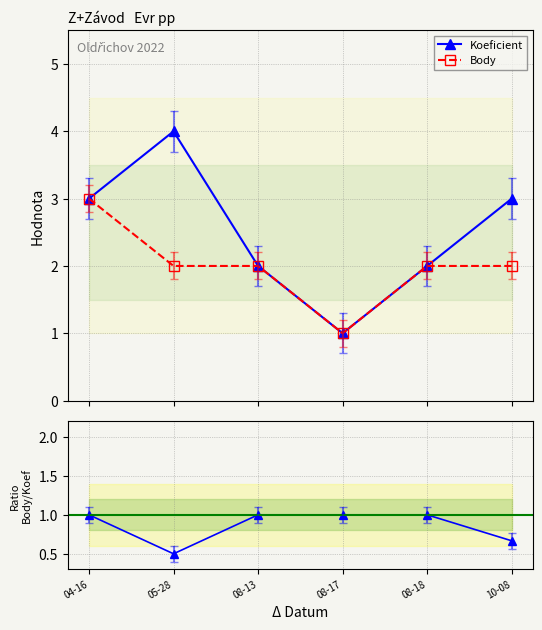

Reading left to right, extract all data points from this chart.

Koeficient: 3.0	4.0	2.0	1.0	2.0	3.0
Body: 3.0	2.0	2.0	1.0	2.0	2.0
Body / Koeficient: 1.0	0.5	1.0	1.0	1.0	0.7